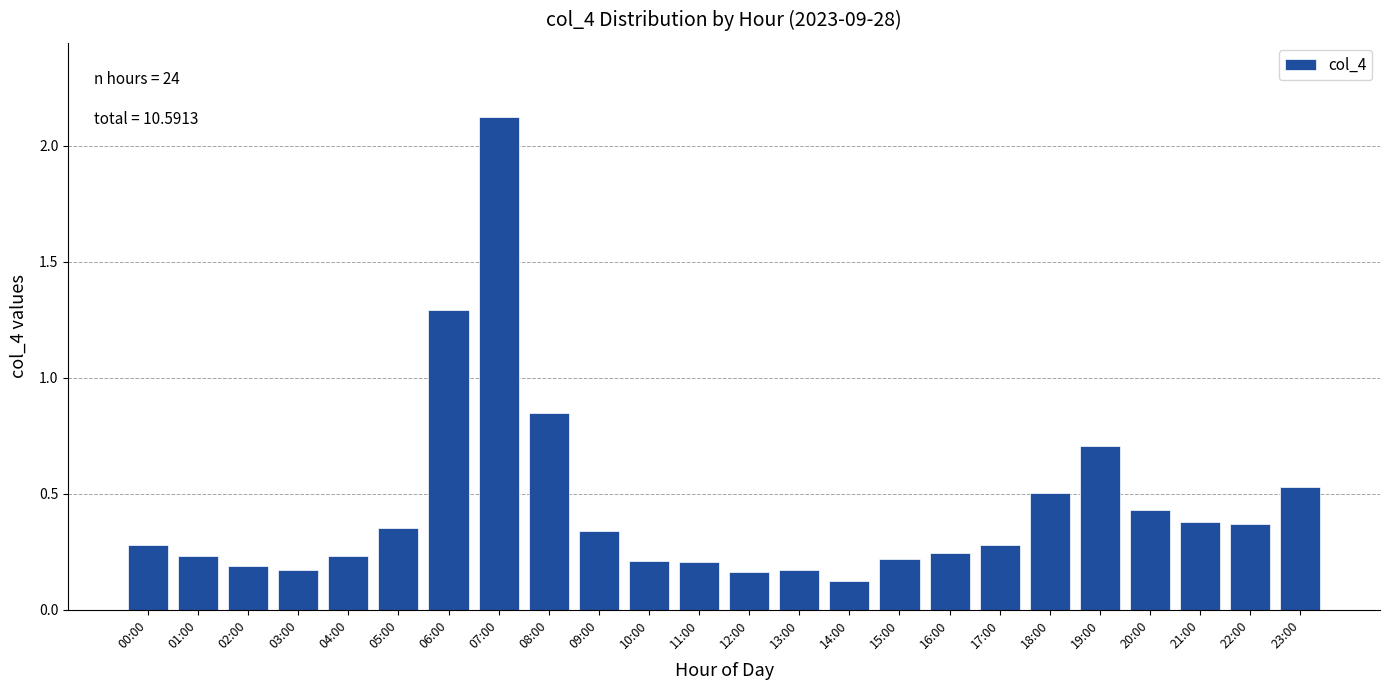

At which category does the chart reach its peak across all series?

07:00